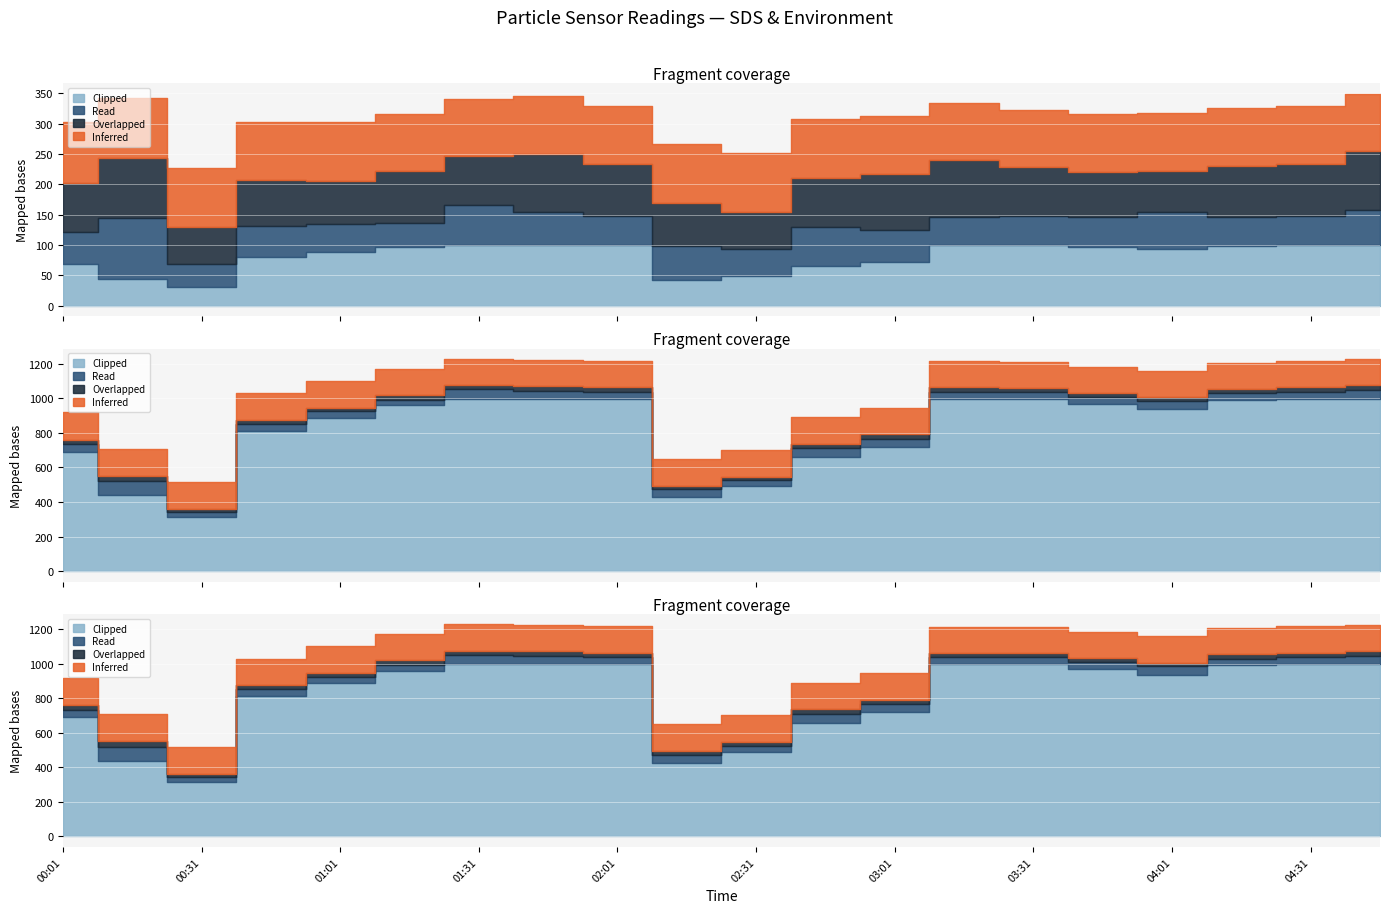

At which category does the chart reach its minimum across all series?

00:31